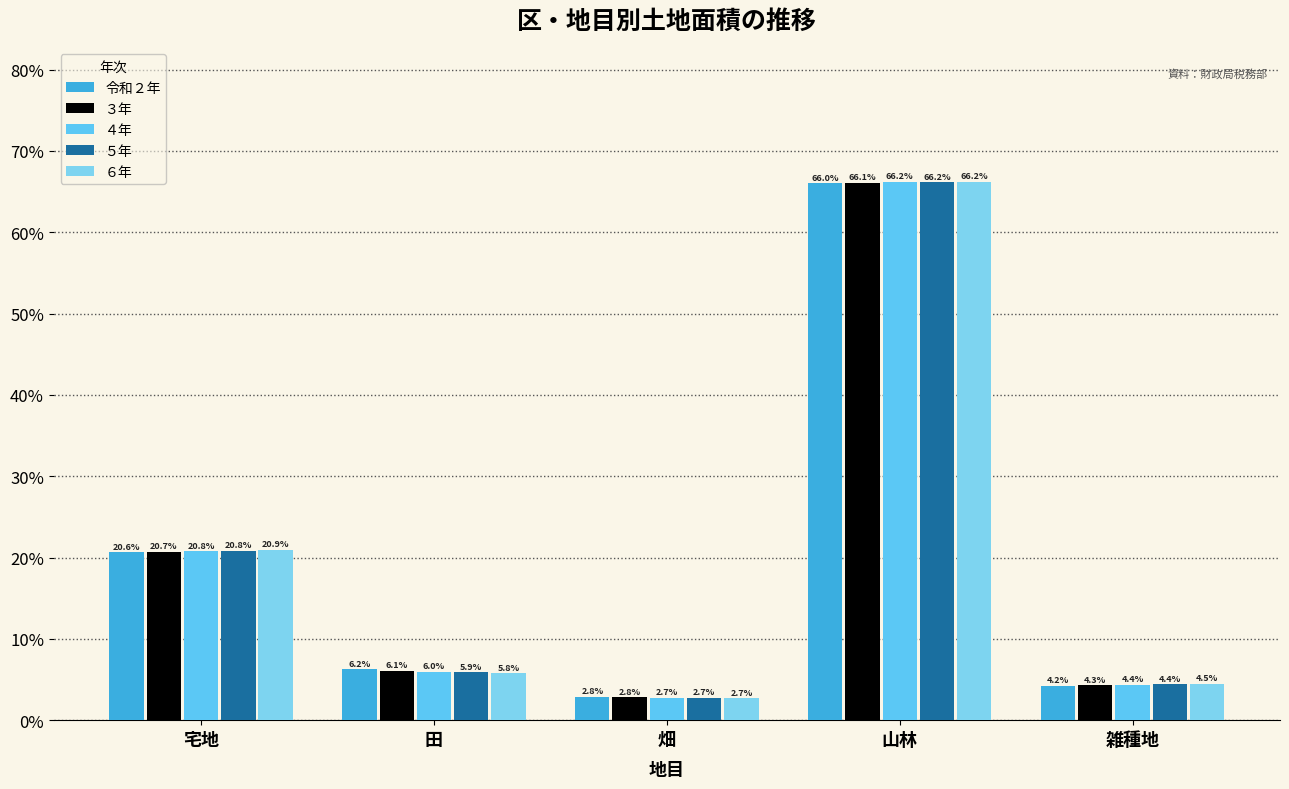

Count the number of data series in this chart.

5